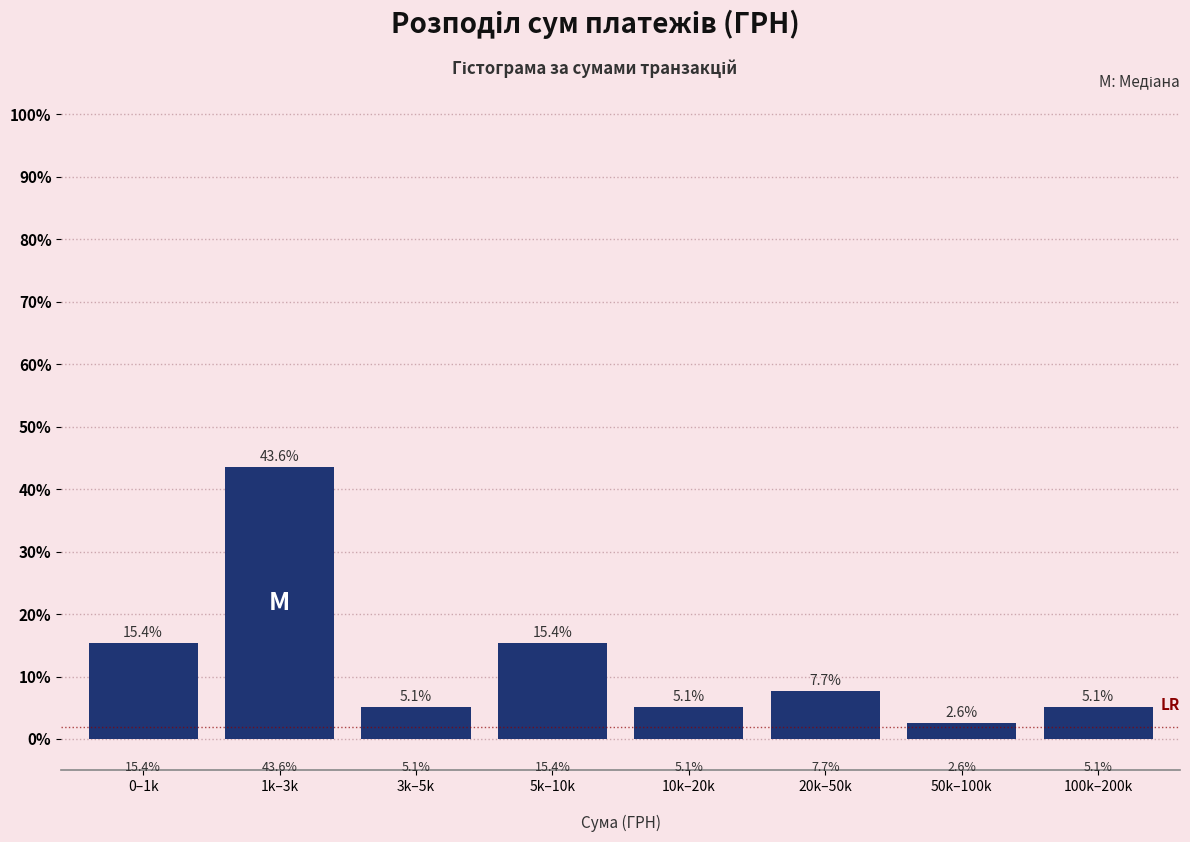

Reading left to right, extract all data points from this chart.

15.4	43.6	5.1	15.4	5.1	7.7	2.6	5.1